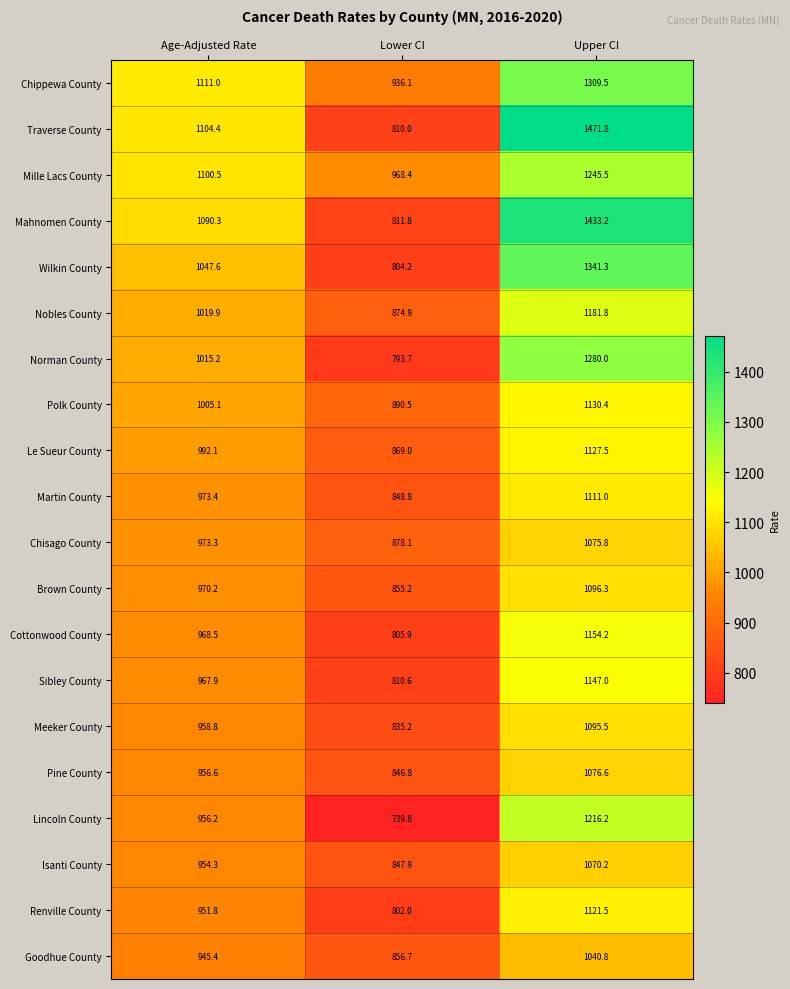

What is the maximum value shown in the chart?

1471.8